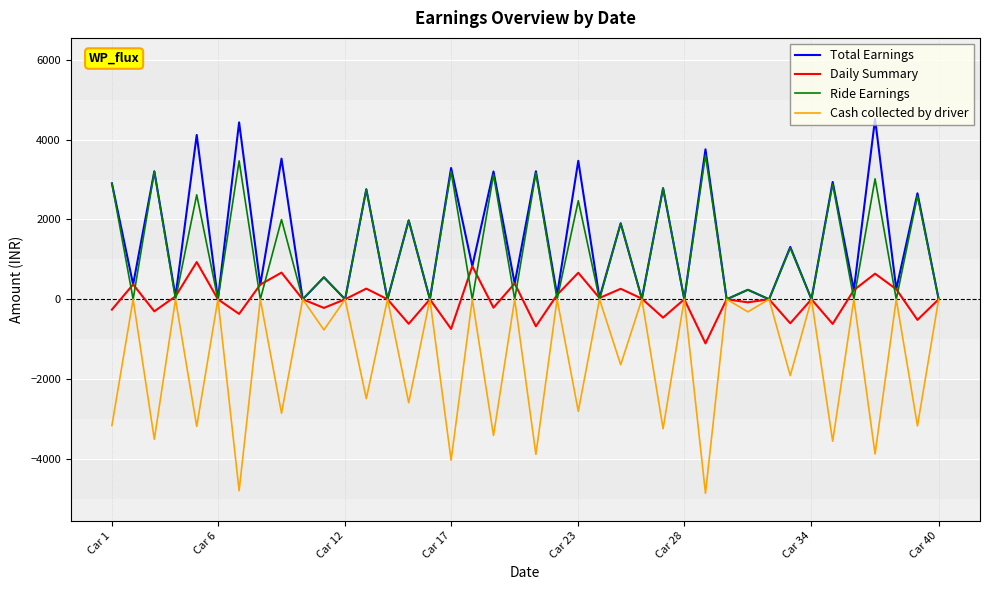

Rank the series by their maximum value, from lowest to highest.

Cash collected by driver, Daily Summary, Ride Earnings, Total Earnings